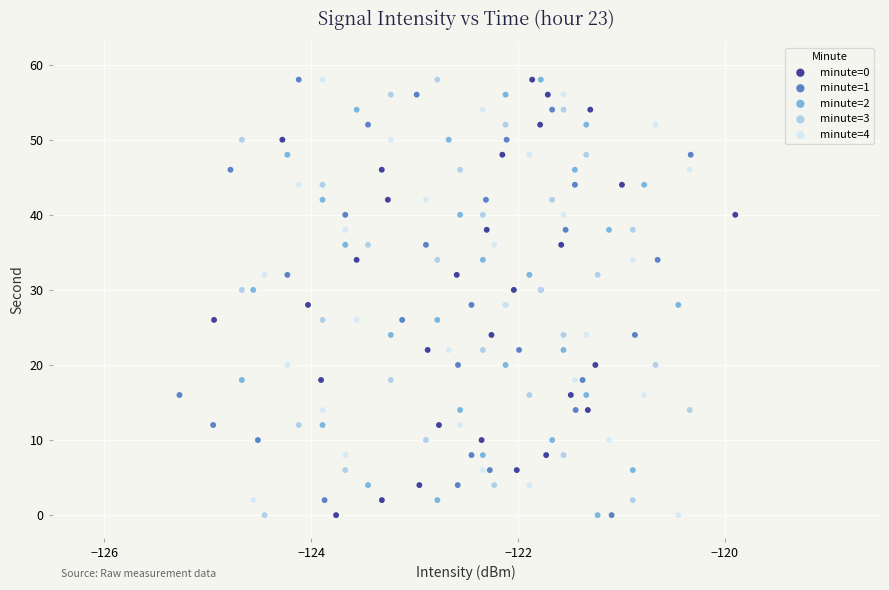

What are all the series names shown in the legend?

minute=0, minute=1, minute=2, minute=3, minute=4